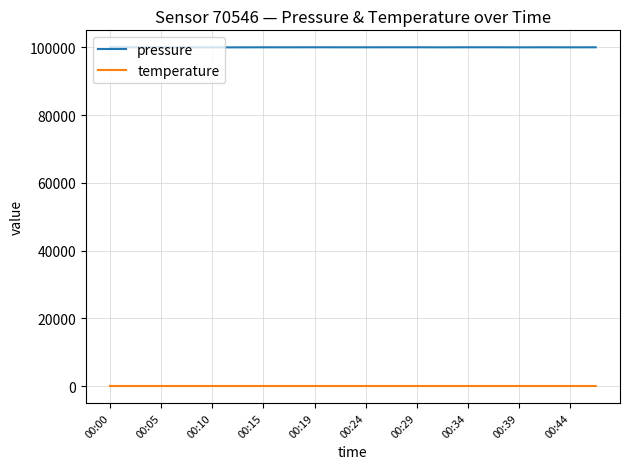

Is this an area chart (filled region under the line)?

No